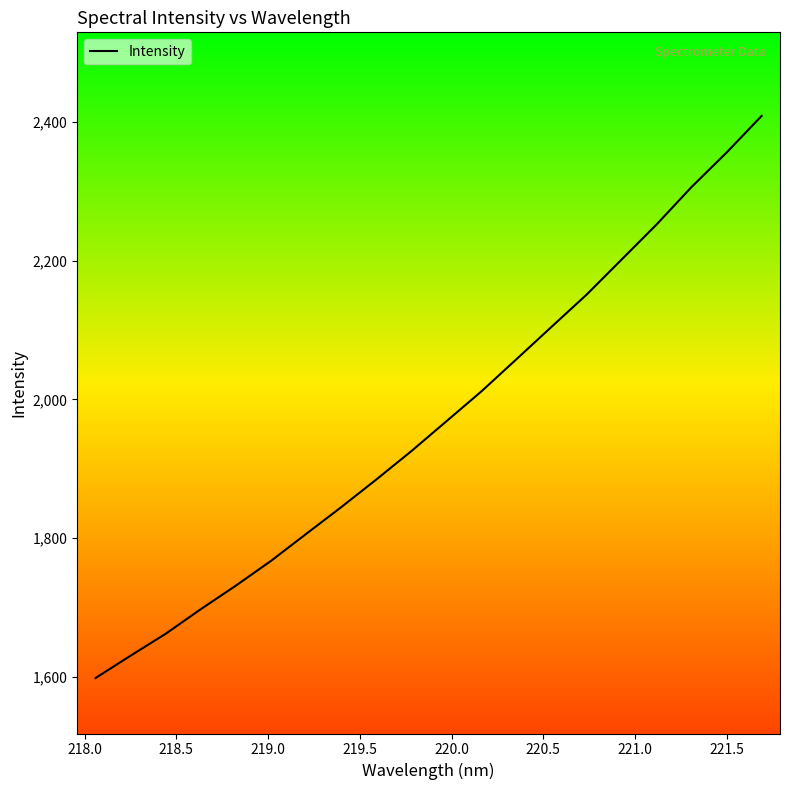

What is the smallest value displayed?

1598.2